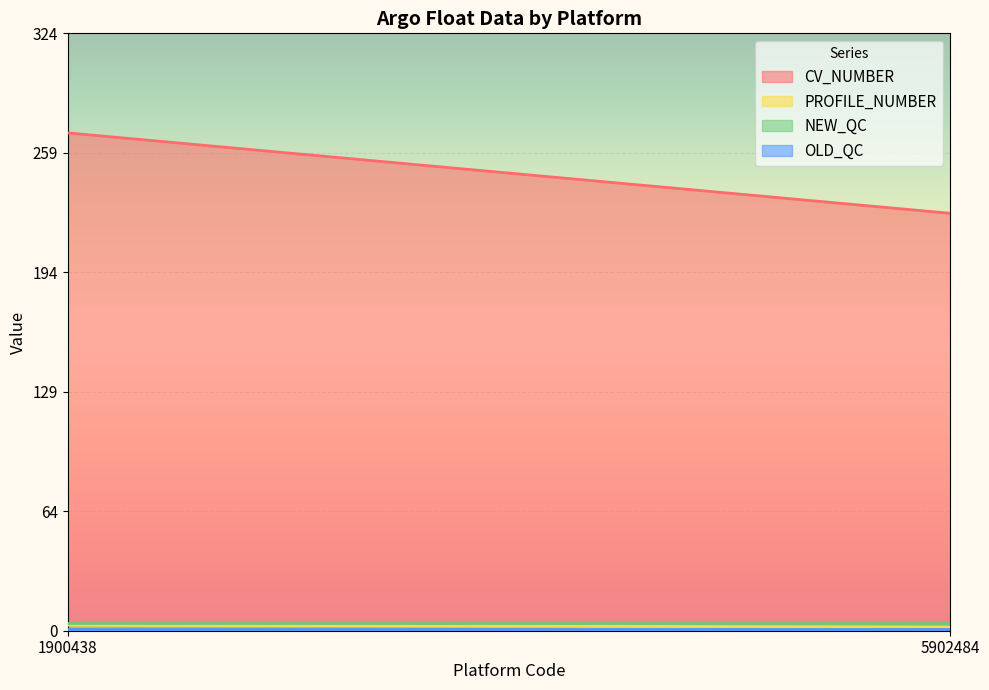

What is the maximum value shown in the chart?

270.0